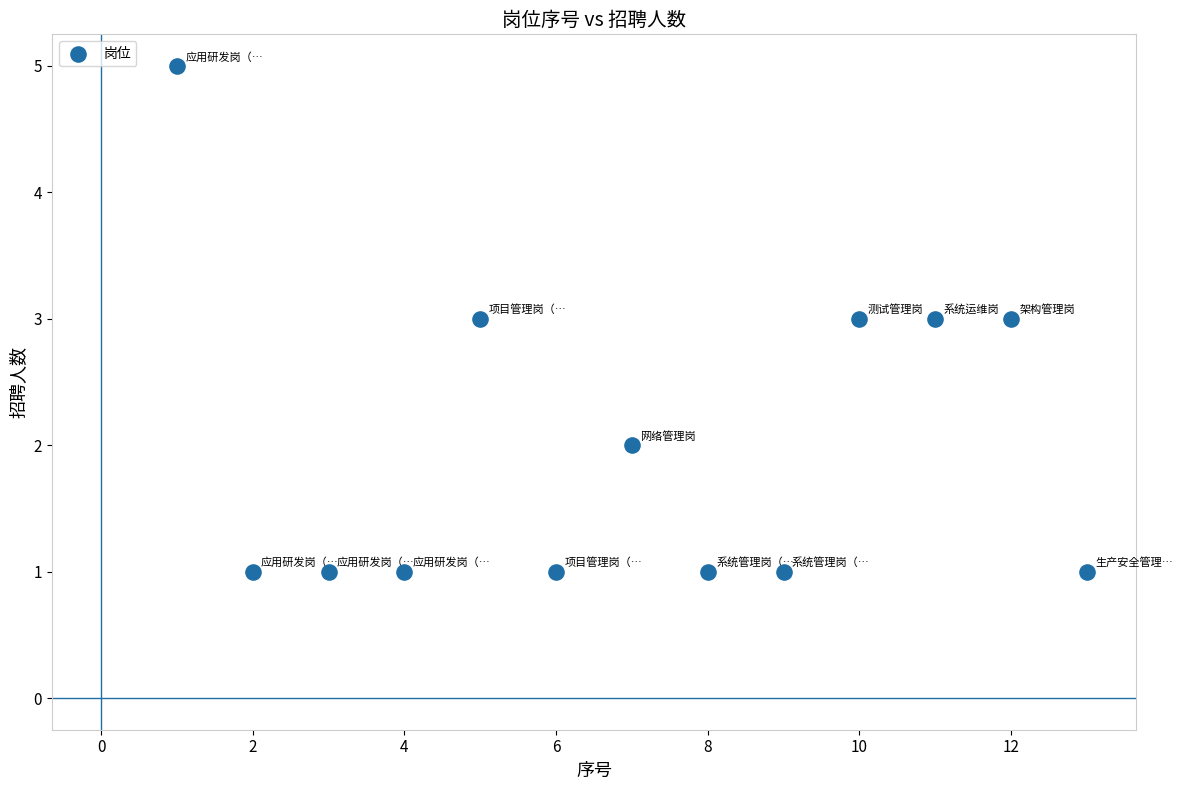

What is the range of Y values (max minus min)?

4